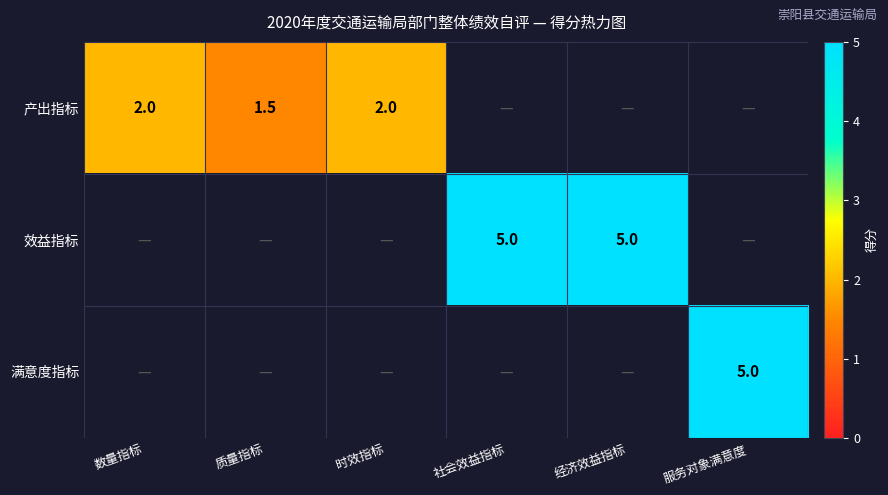

What is the minimum value shown in the chart?

1.5